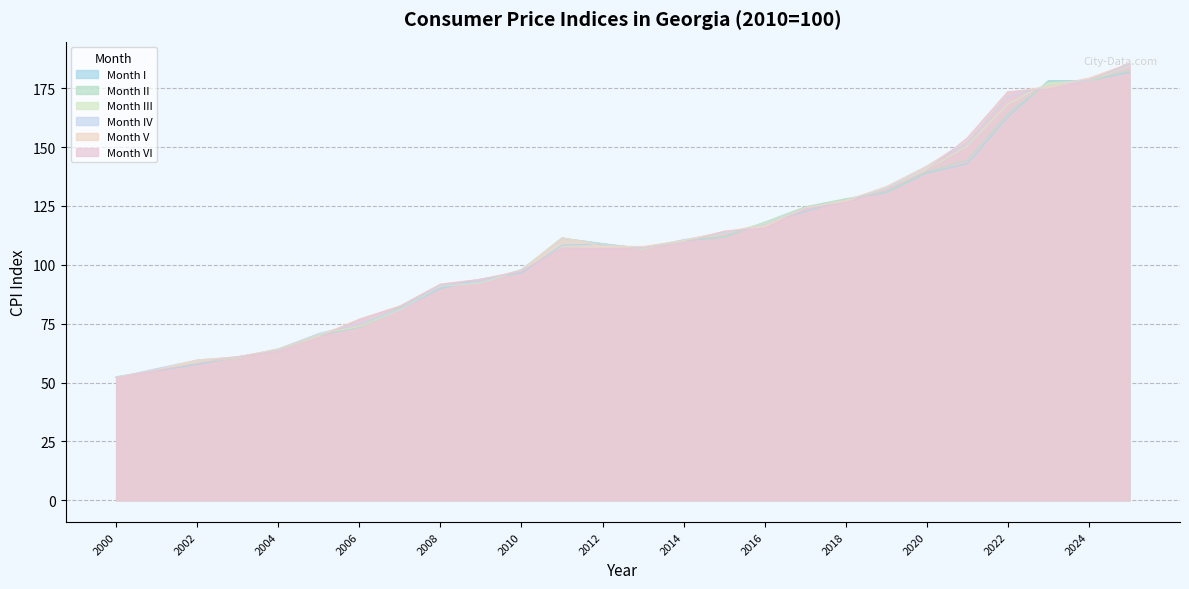

What is the difference between the highest and lowest values at 2021?

11.0